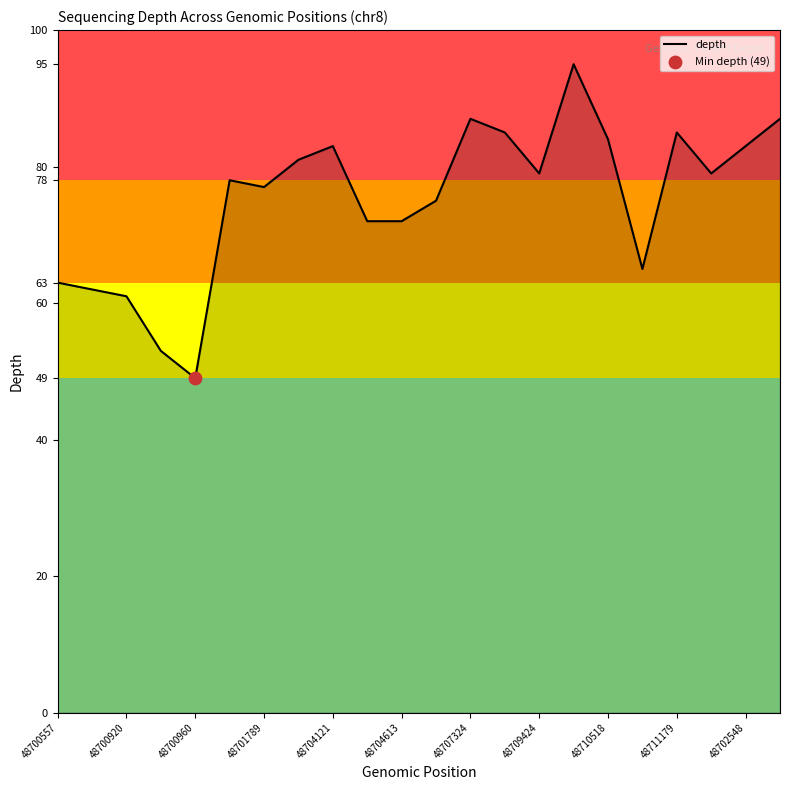

What is the difference between the maximum and minimum values?

46